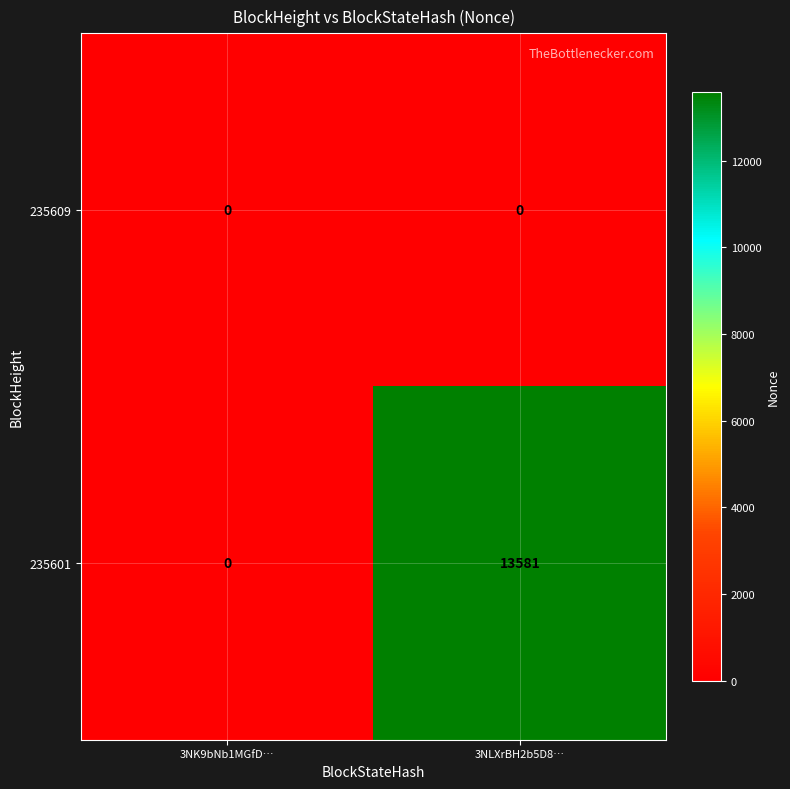

What is the spread (max minus min) of values at 3NLXrBH2b5D8…?

13581